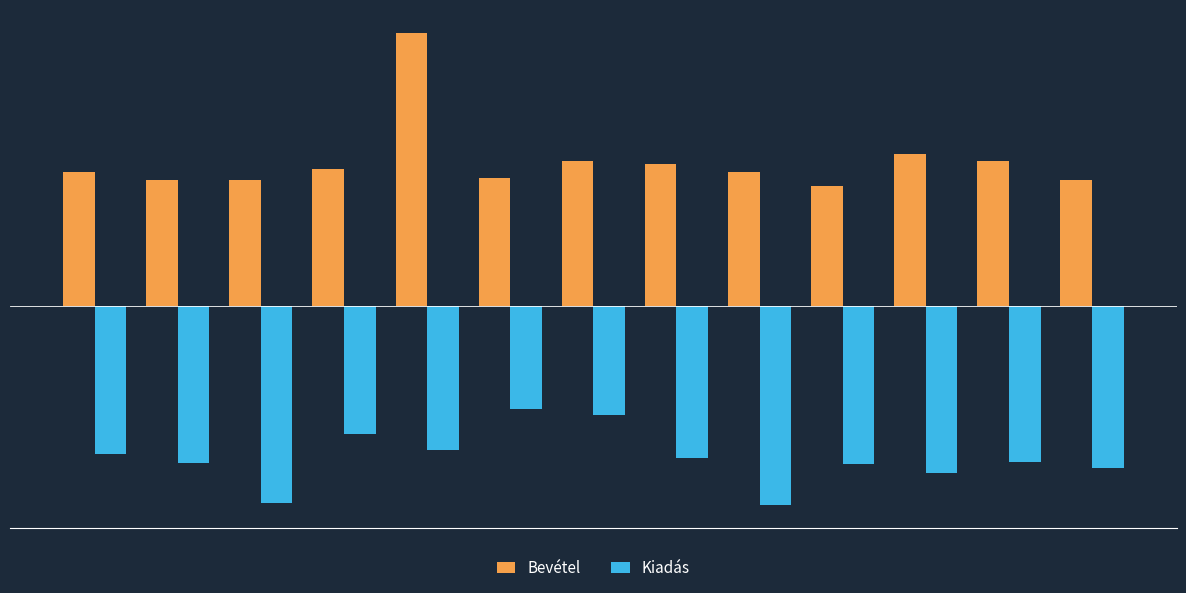

Does the chart contain any negative values?

Yes